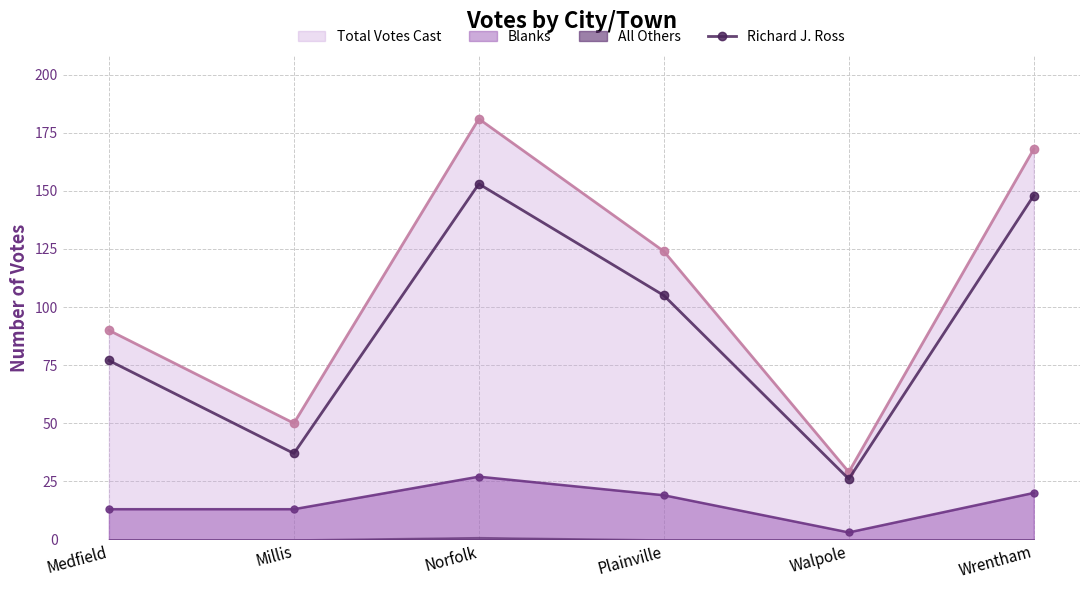

Which label corresponds to the smallest value in the chart?

Walpole